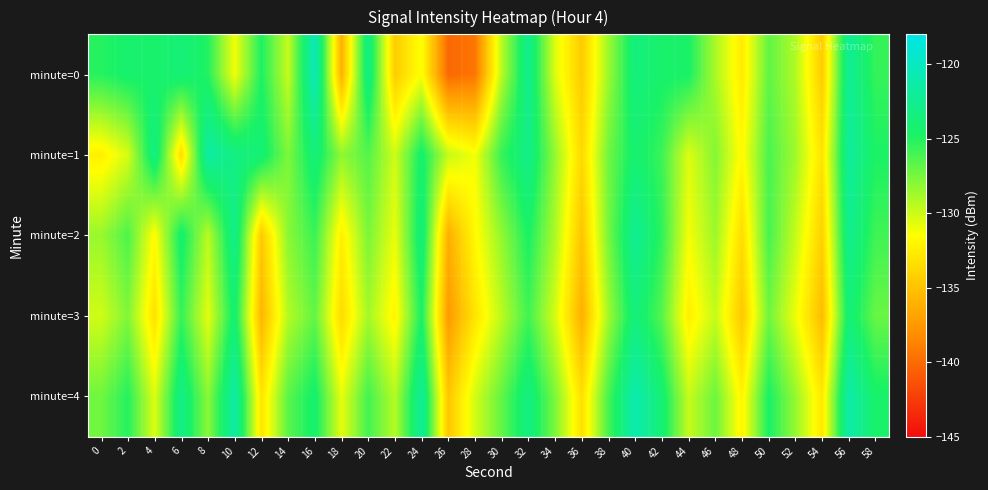

What is the difference between the highest and lowest values at 0?

7.2